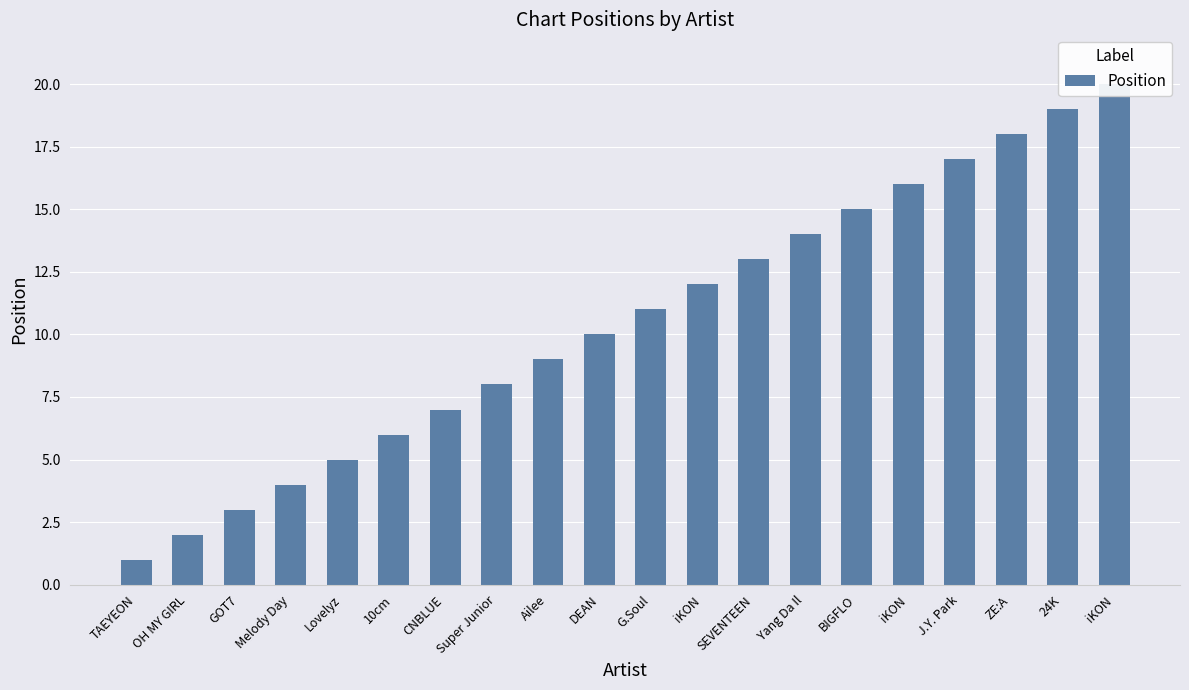

Between ZE:A and BIGFLO, which is larger?

ZE:A